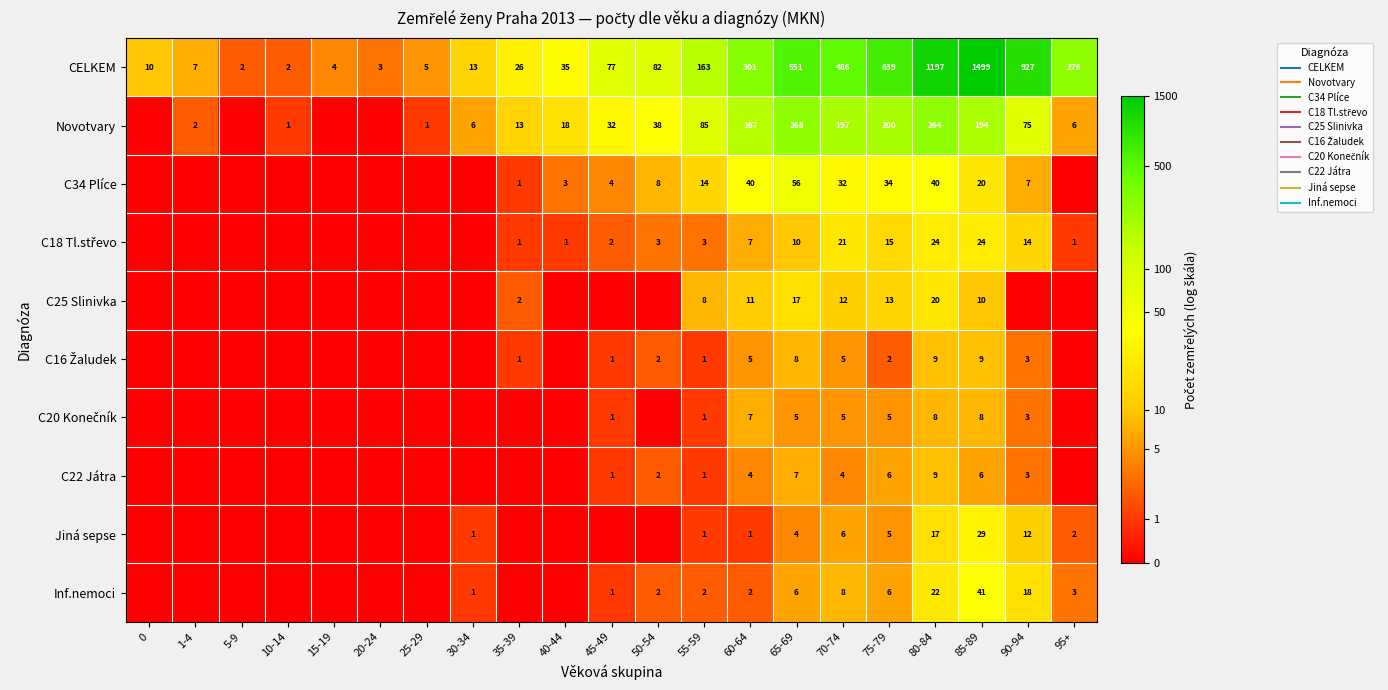

Count the number of data series in this chart.

10